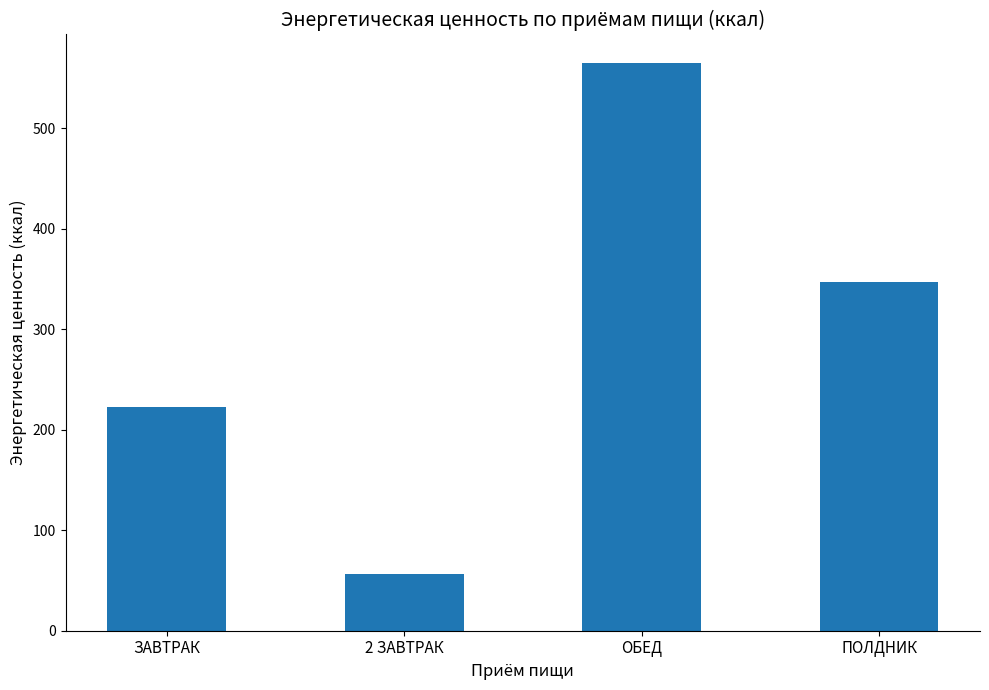

How many values exceed 347?

2